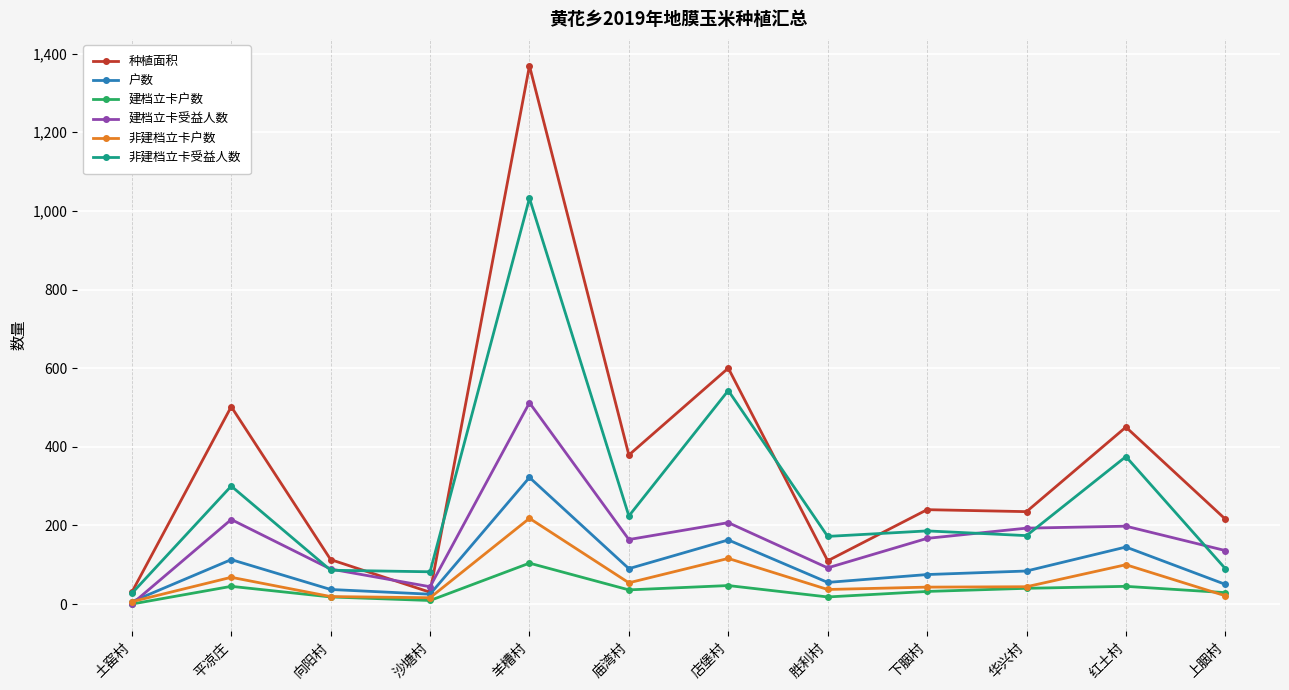

At which label is 非建档立卡受益人数 closest to 529?

店堡村